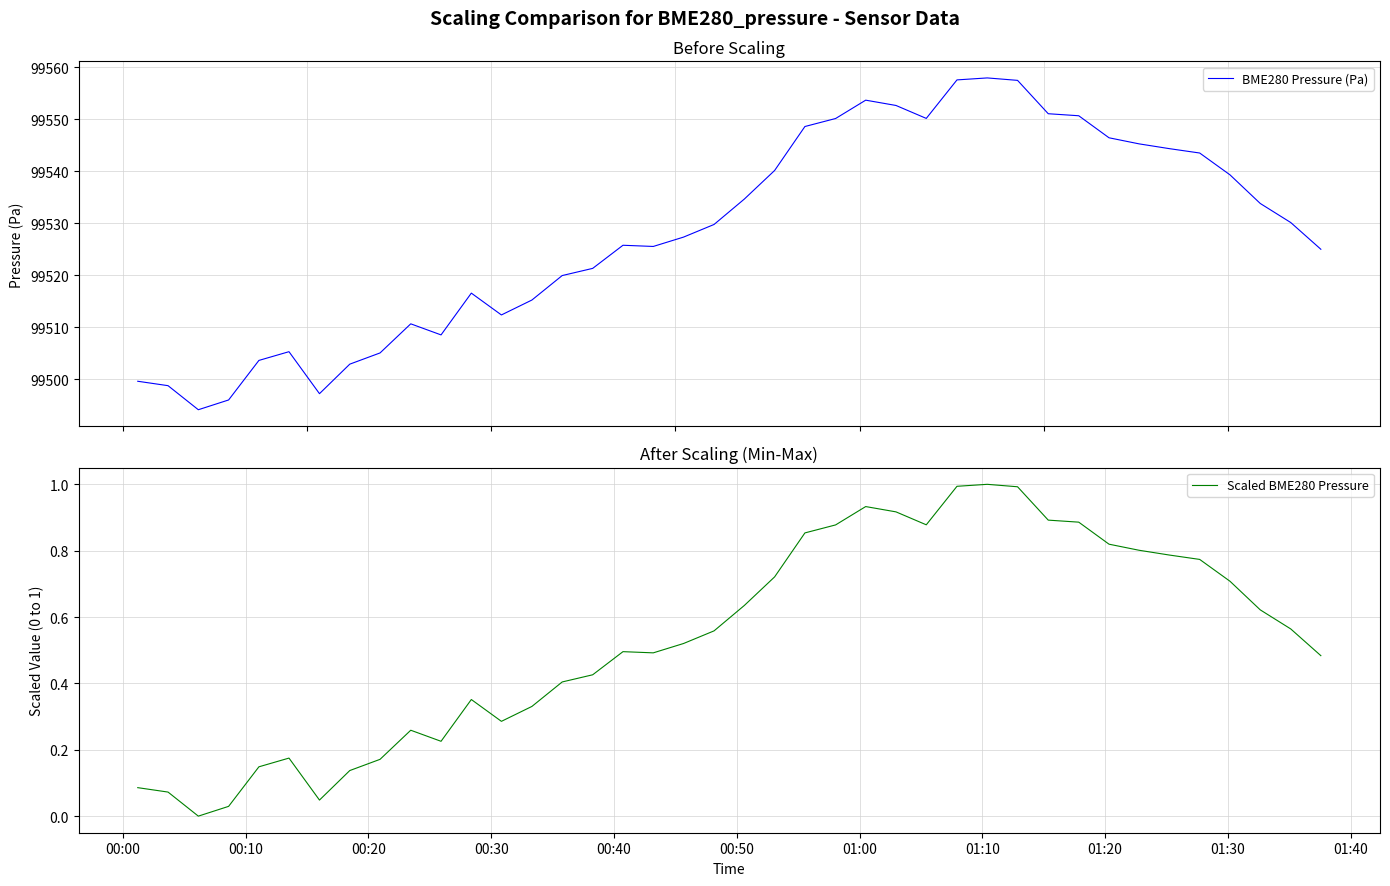

In BME280 Pressure (Pa), how many points are higher than both neighbors (excluding endpoints)?

6